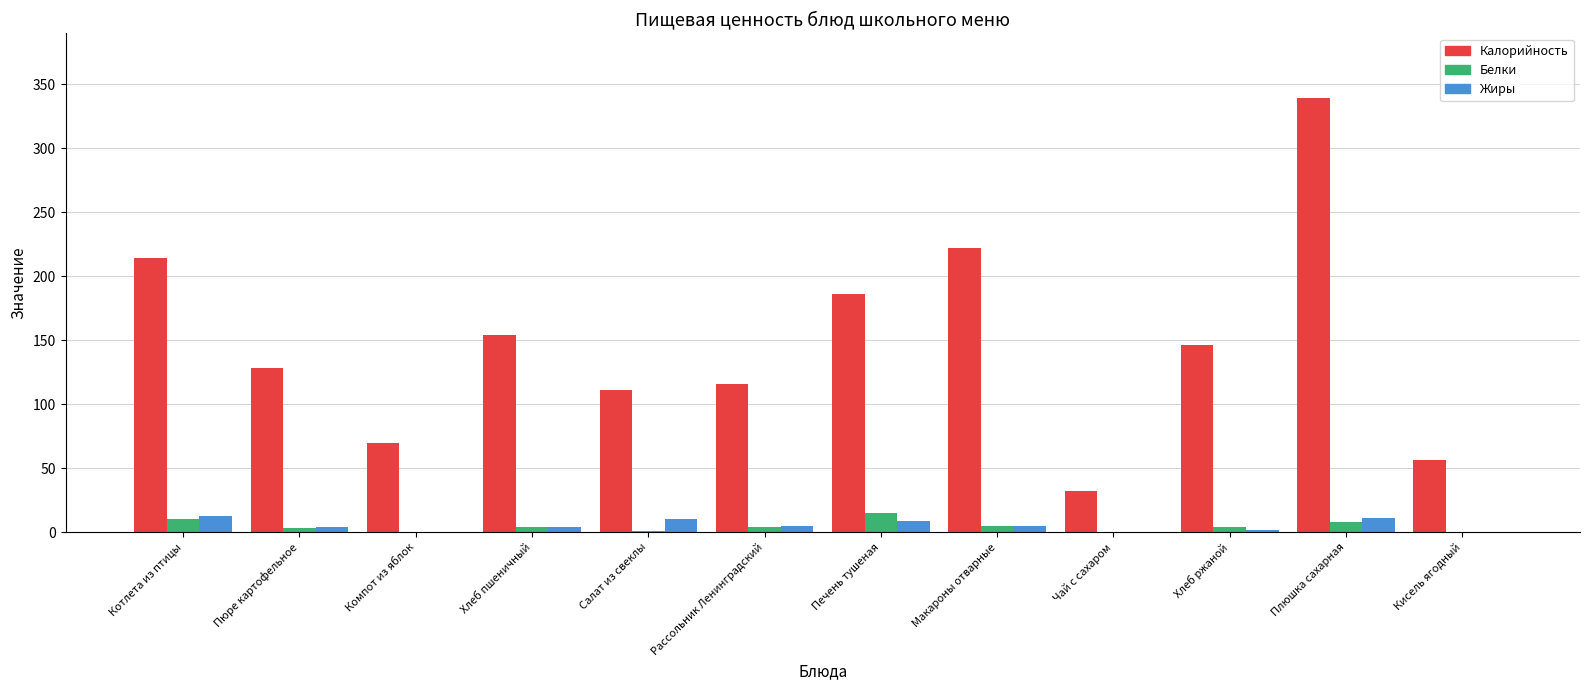

Is it true that Калорийность equals 339 at Плюшка сахарная?

True